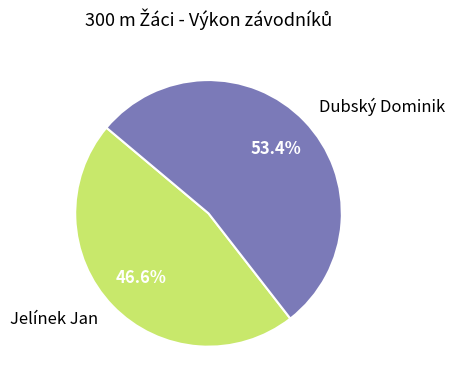

Which slice is the largest?

Dubský Dominik